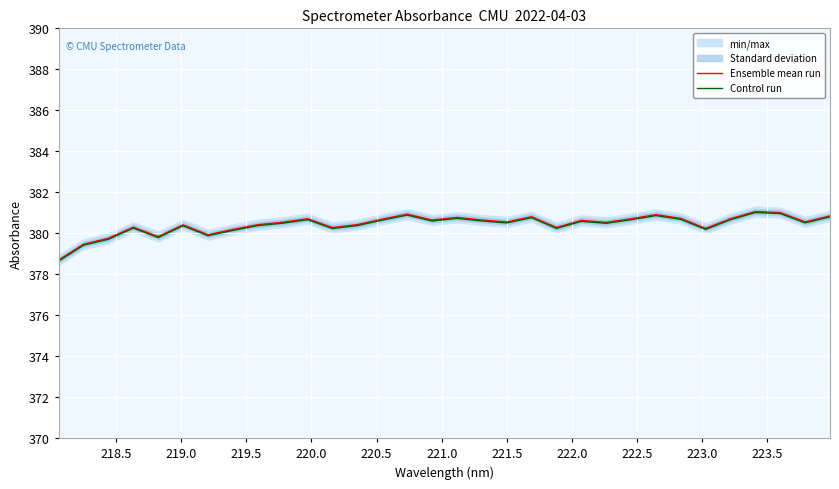

What is the lowest value of the Control run series?

378.6